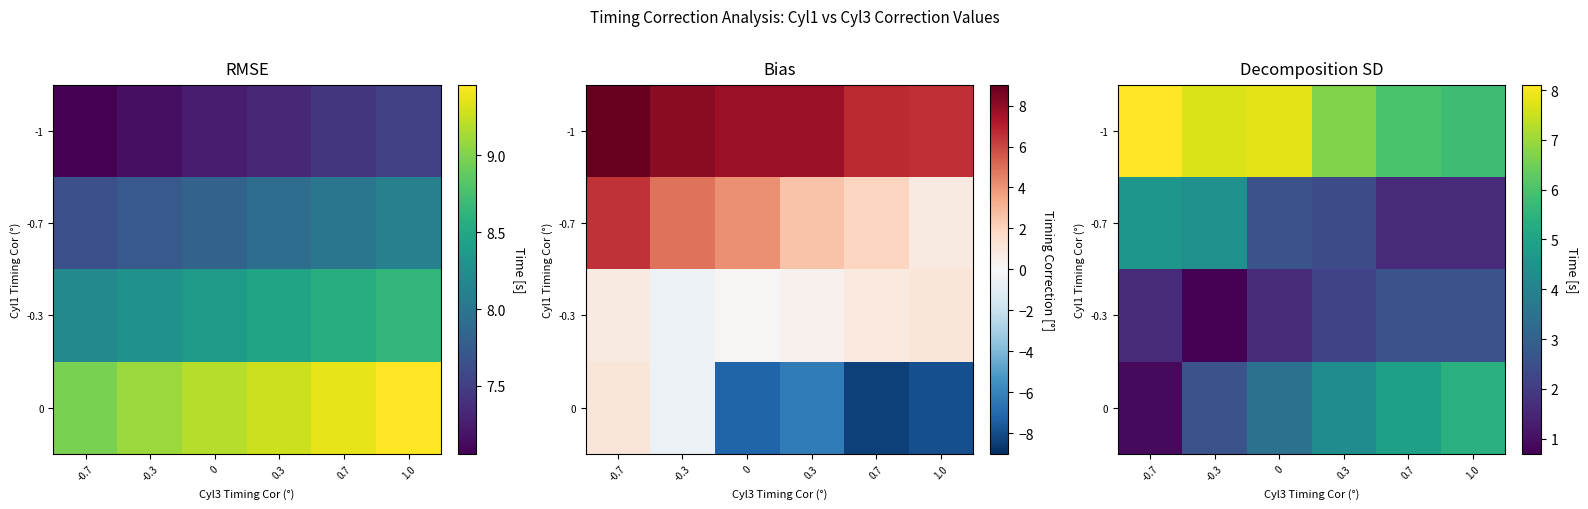

At how many categories does at least one series exceed 2?

6